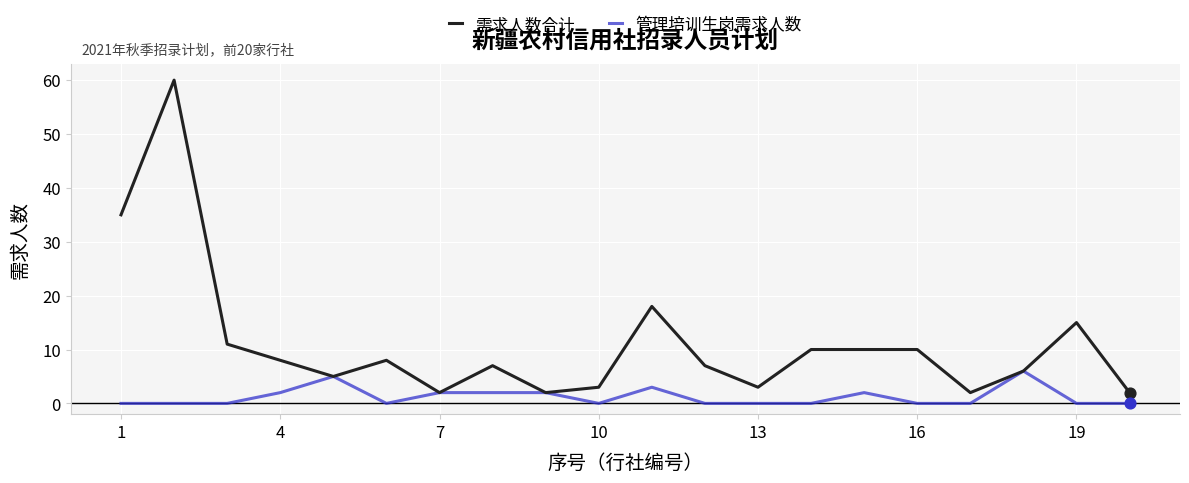

At how many categories does at least one series exceed 34?

2